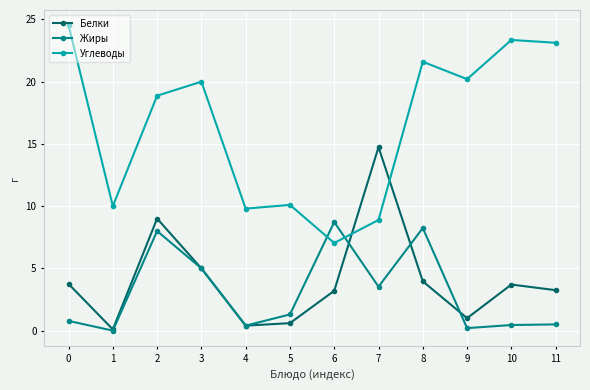

Which series has the largest range (max minus min)?

Углеводы